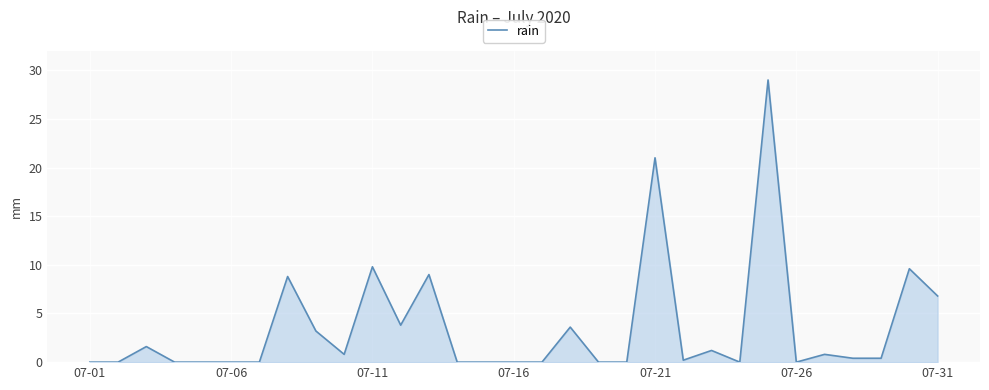

What is the sum of all values?

110.0